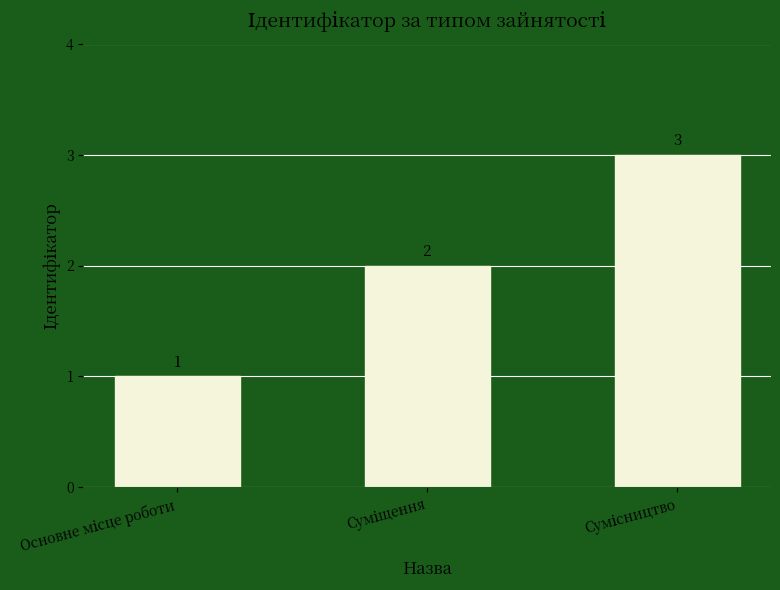

What is the difference between the maximum and minimum values?

2